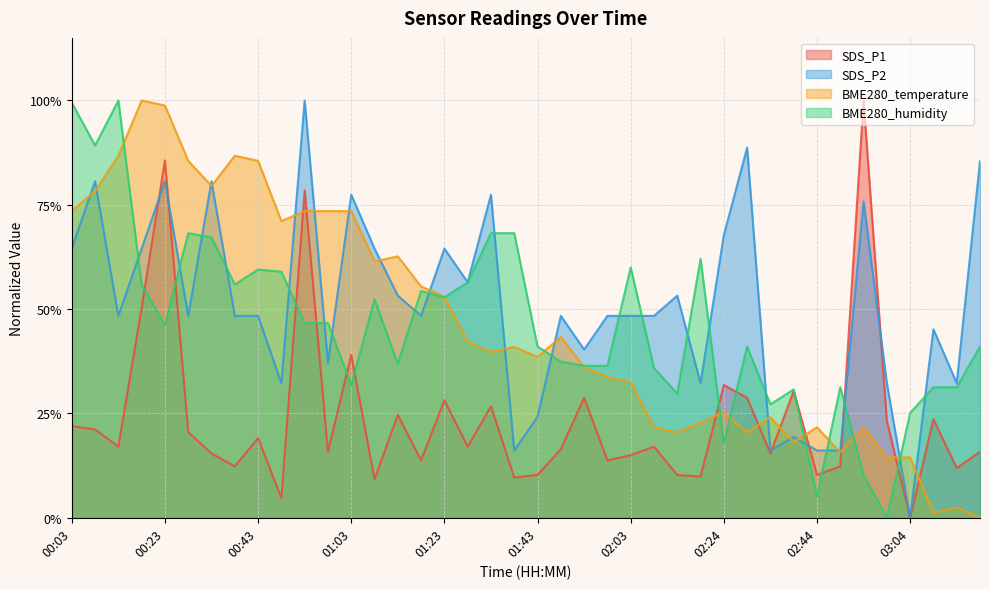

Reading left to right, list all the values displayed in this chart.

SDS_P1: 00:03=0.2	00:08=0.2	00:13=0.2	00:18=0.5	00:23=0.9	00:28=0.2	00:33=0.2	00:38=0.1	00:43=0.2	00:48=0.0	00:53=0.8	00:58=0.2	01:03=0.4	01:08=0.1	01:13=0.2	01:18=0.1	01:23=0.3	01:28=0.2	01:33=0.3	01:38=0.1	01:43=0.1	01:48=0.2	01:53=0.3	01:58=0.1	02:03=0.1	02:09=0.2	02:14=0.1	02:19=0.1	02:24=0.3	02:29=0.3	02:34=0.2	02:39=0.3	02:44=0.1	02:49=0.1	02:54=1.0	02:59=0.2	03:04=0.0	03:09=0.2	03:14=0.1	03:19=0.2
SDS_P2: 00:03=0.6	00:08=0.8	00:13=0.5	00:18=0.6	00:23=0.8	00:28=0.5	00:33=0.8	00:38=0.5	00:43=0.5	00:48=0.3	00:53=1.0	00:58=0.4	01:03=0.8	01:08=0.6	01:13=0.5	01:18=0.5	01:23=0.6	01:28=0.6	01:33=0.8	01:38=0.2	01:43=0.2	01:48=0.5	01:53=0.4	01:58=0.5	02:03=0.5	02:09=0.5	02:14=0.5	02:19=0.3	02:24=0.7	02:29=0.9	02:34=0.2	02:39=0.2	02:44=0.2	02:49=0.2	02:54=0.8	02:59=0.3	03:04=0.0	03:09=0.5	03:14=0.3	03:19=0.9
BME280_temperature: 00:03=0.7	00:08=0.8	00:13=0.9	00:18=1.0	00:23=1.0	00:28=0.9	00:33=0.8	00:38=0.9	00:43=0.9	00:48=0.7	00:53=0.7	00:58=0.7	01:03=0.7	01:08=0.6	01:13=0.6	01:18=0.6	01:23=0.5	01:28=0.4	01:33=0.4	01:38=0.4	01:43=0.4	01:48=0.4	01:53=0.4	01:58=0.3	02:03=0.3	02:09=0.2	02:14=0.2	02:19=0.2	02:24=0.3	02:29=0.2	02:34=0.2	02:39=0.2	02:44=0.2	02:49=0.2	02:54=0.2	02:59=0.1	03:04=0.1	03:09=0.0	03:14=0.0	03:19=0.0
BME280_humidity: 00:03=1.0	00:08=0.9	00:13=1.0	00:18=0.6	00:23=0.5	00:28=0.7	00:33=0.7	00:38=0.6	00:43=0.6	00:48=0.6	00:53=0.5	00:58=0.5	01:03=0.3	01:08=0.5	01:13=0.4	01:18=0.5	01:23=0.5	01:28=0.6	01:33=0.7	01:38=0.7	01:43=0.4	01:48=0.4	01:53=0.4	01:58=0.4	02:03=0.6	02:09=0.4	02:14=0.3	02:19=0.6	02:24=0.2	02:29=0.4	02:34=0.3	02:39=0.3	02:44=0.1	02:49=0.3	02:54=0.1	02:59=0.0	03:04=0.3	03:09=0.3	03:14=0.3	03:19=0.4